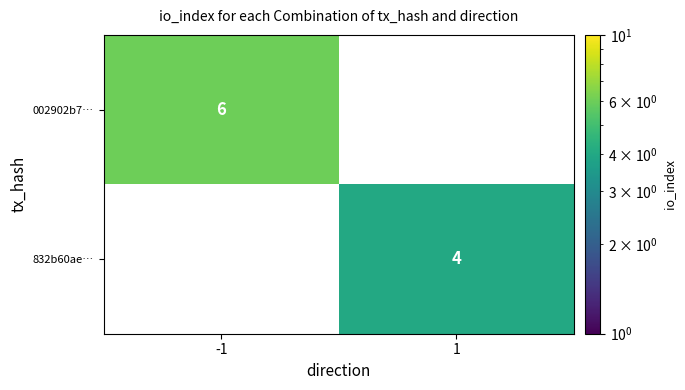

Is the value of 002902b7… at -1 greater than the value of 832b60ae… at 1?

Yes